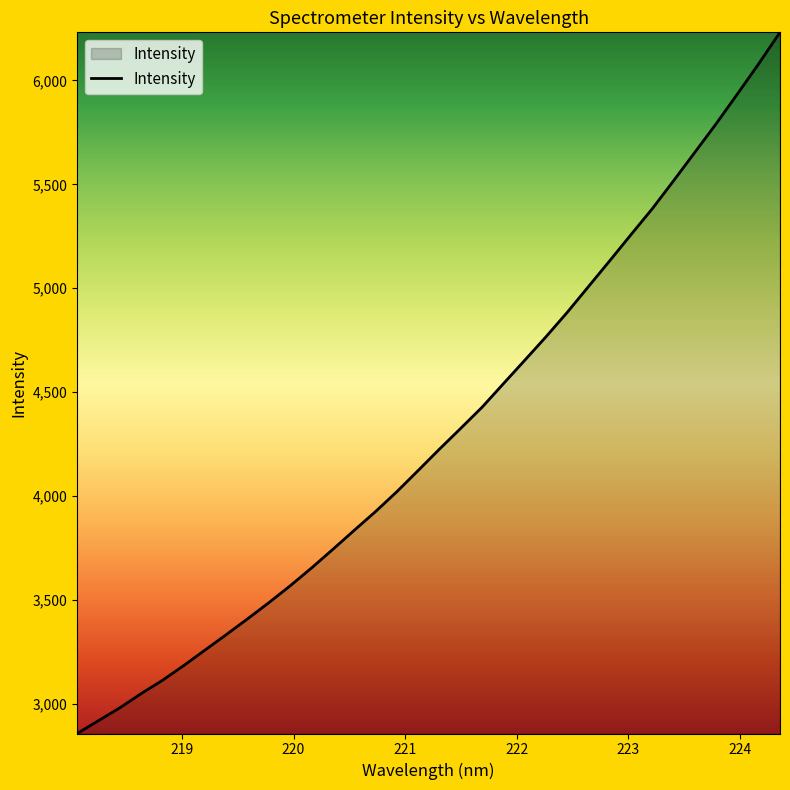

What is the difference between the second highest and second lowest values?

3162.4